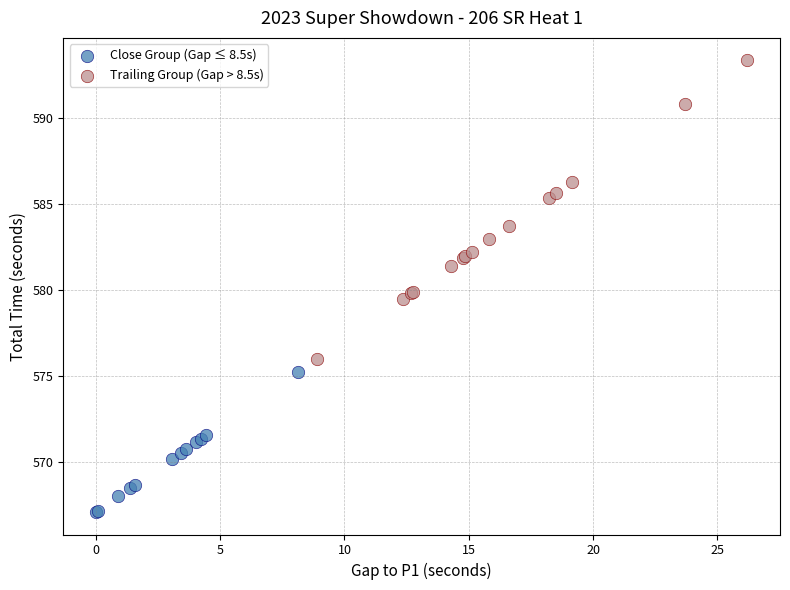

Which series has the largest Y range (max minus min)?

Trailing Group (Gap > 8.5s)